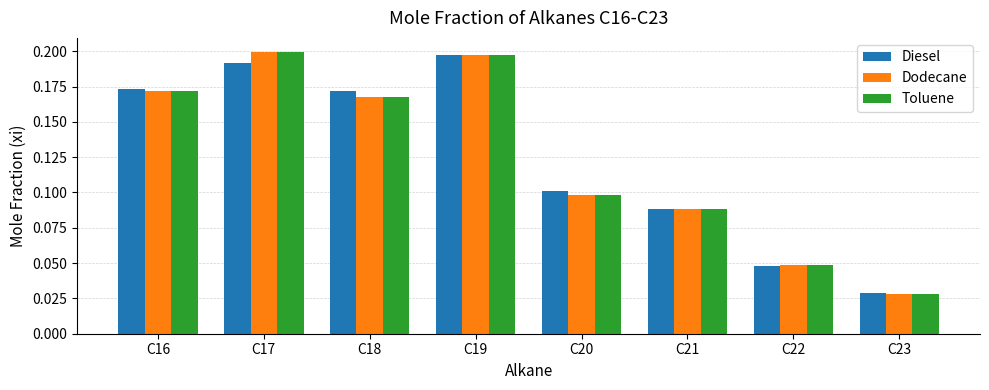

Between C19 and C22, which series saw the biggest shift?

Diesel